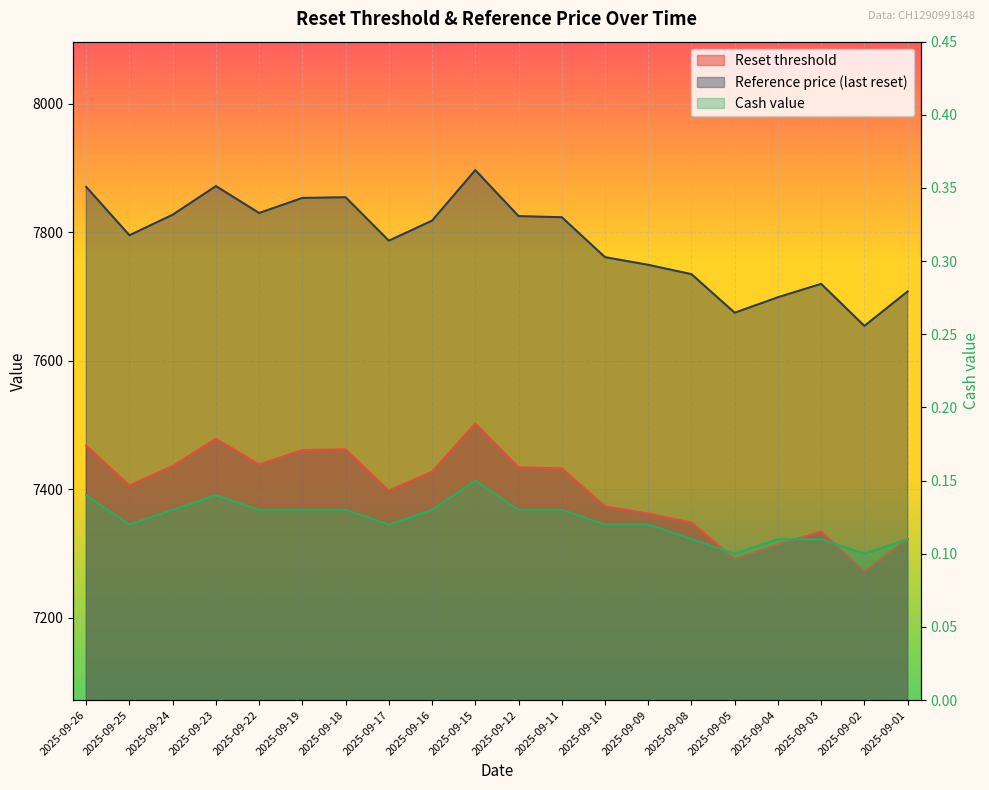

Reading right to left, what are all the values shown in this chart?

Reset threshold: 2025-09-01=7322.5	2025-09-02=7271.5	2025-09-03=7333.7	2025-09-04=7314.0	2025-09-05=7291.0	2025-09-08=7348.1	2025-09-09=7361.9	2025-09-10=7373.3	2025-09-11=7432.3	2025-09-12=7434.0	2025-09-15=7502.1	2025-09-16=7427.3	2025-09-17=7397.6	2025-09-18=7461.9	2025-09-19=7460.9	2025-09-22=7438.4	2025-09-23=7478.4	2025-09-24=7436.1	2025-09-25=7405.6	2025-09-26=7467.8
Reference price: 2025-09-01=7707.9	2025-09-02=7654.2	2025-09-03=7719.7	2025-09-04=7698.9	2025-09-05=7674.8	2025-09-08=7734.8	2025-09-09=7749.4	2025-09-10=7761.3	2025-09-11=7823.5	2025-09-12=7825.2	2025-09-15=7896.9	2025-09-16=7818.2	2025-09-17=7787.0	2025-09-18=7854.6	2025-09-19=7853.6	2025-09-22=7830.1	2025-09-23=7872.0	2025-09-24=7827.4	2025-09-25=7795.4	2025-09-26=7870.7
Cash value: 2025-09-01=0.1	2025-09-02=0.1	2025-09-03=0.1	2025-09-04=0.1	2025-09-05=0.1	2025-09-08=0.1	2025-09-09=0.1	2025-09-10=0.1	2025-09-11=0.1	2025-09-12=0.1	2025-09-15=0.1	2025-09-16=0.1	2025-09-17=0.1	2025-09-18=0.1	2025-09-19=0.1	2025-09-22=0.1	2025-09-23=0.1	2025-09-24=0.1	2025-09-25=0.1	2025-09-26=0.1